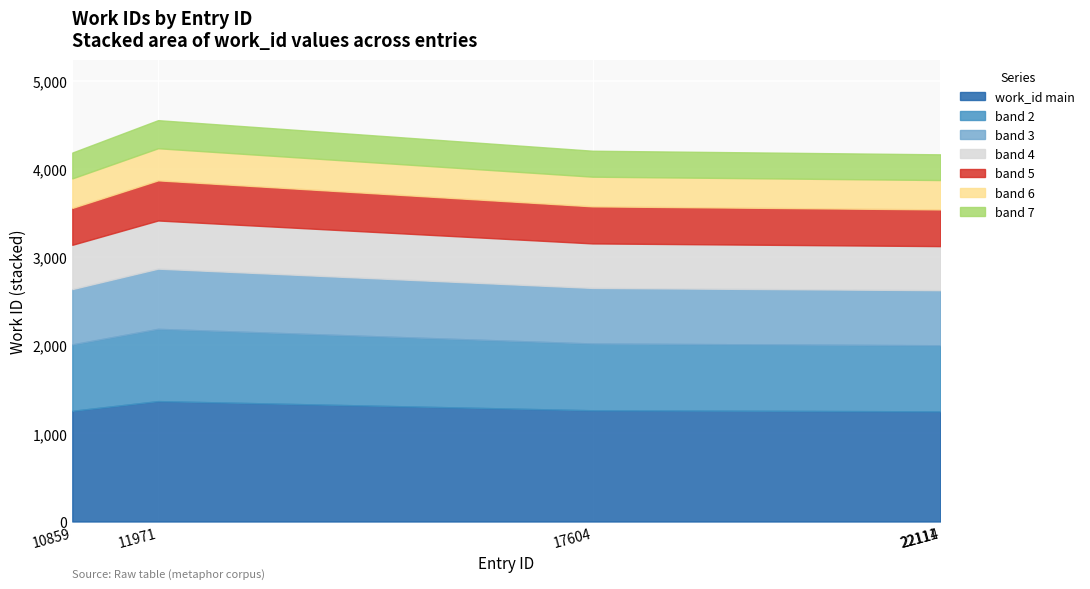

Does the chart display data point markers on the line(s)?

No